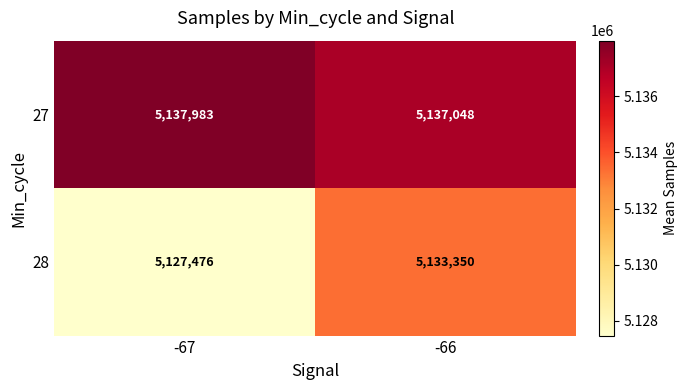

Reading right to left, what are all the values shown in this chart?

27: 5137048	5137983
28: 5133350	5127476